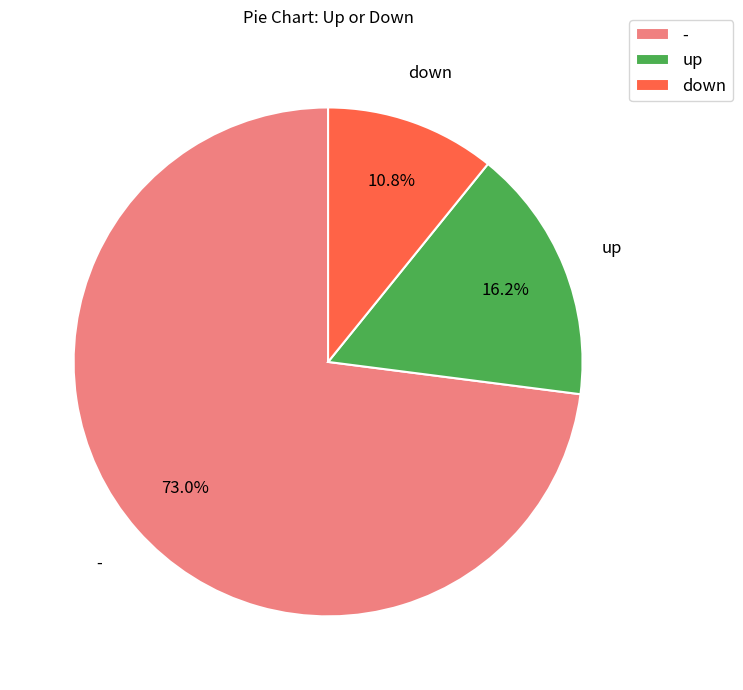

What percentage do up and - together represent?

89.2%